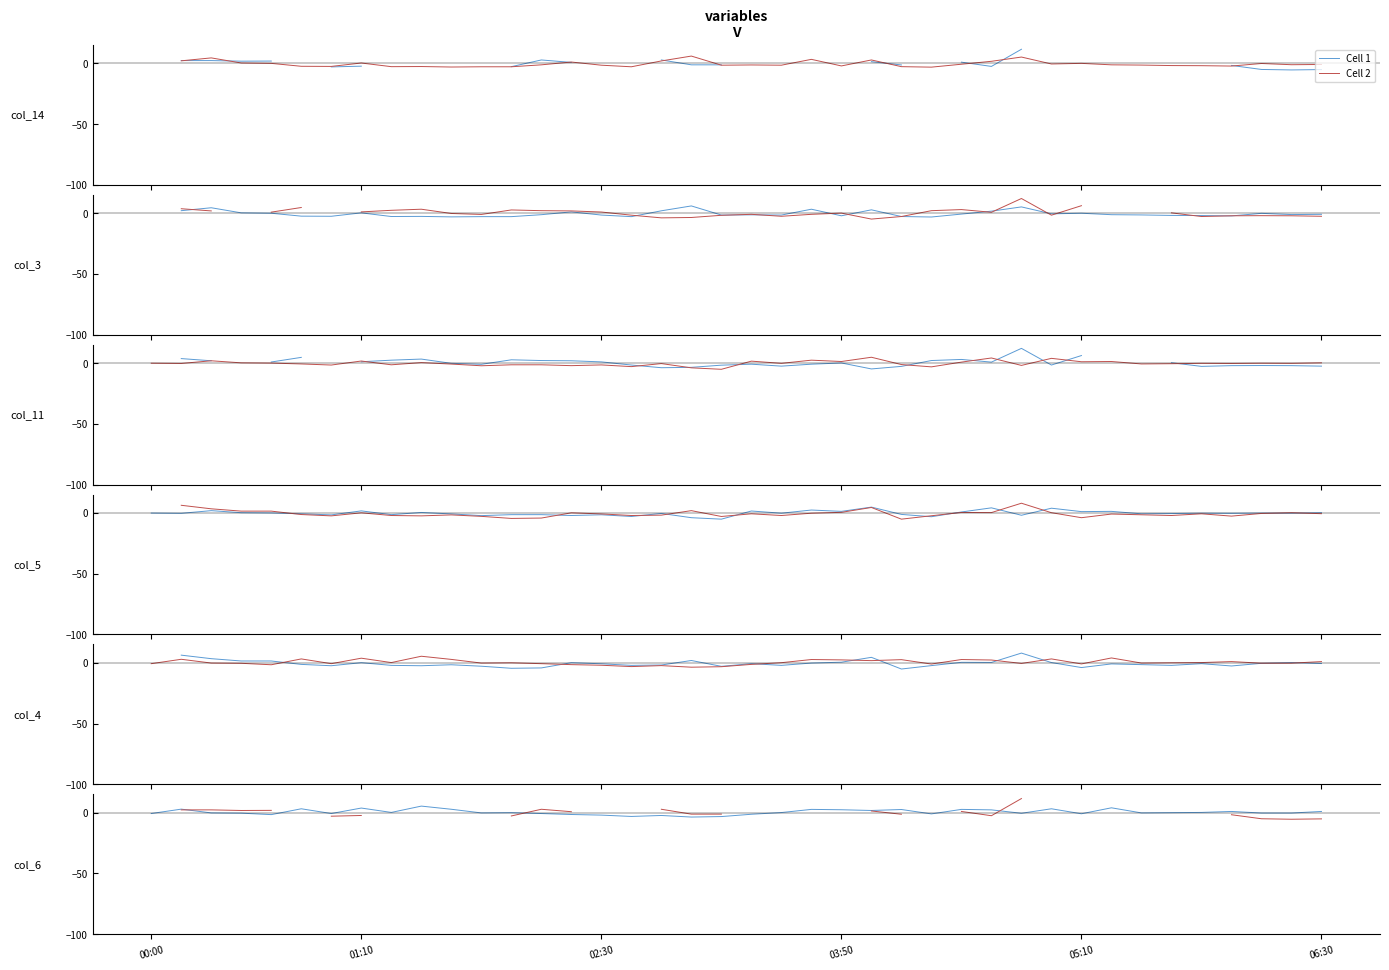

Which series ends up on top after the final intersection of Cell 1 and Cell 2?

Cell 2